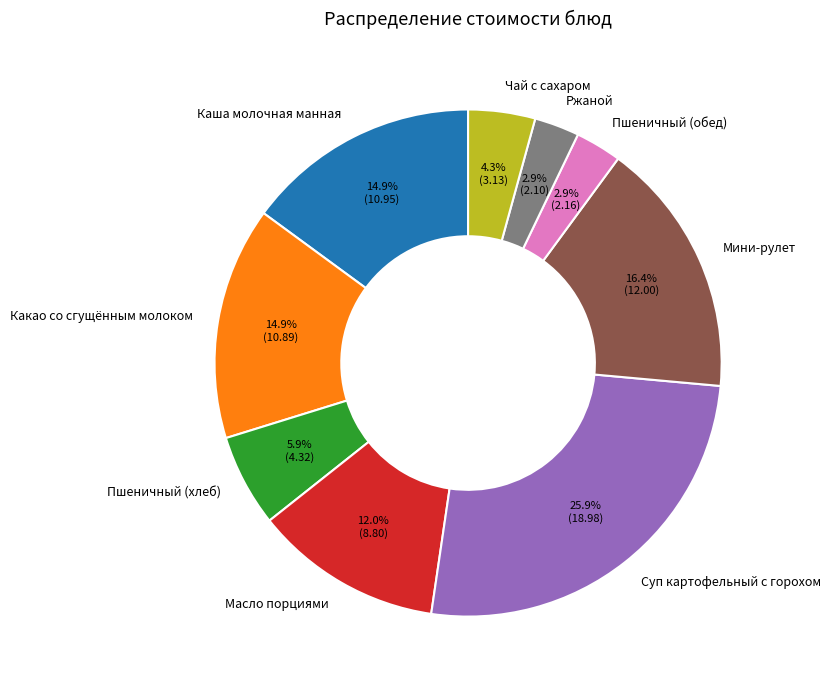

Which slice is the largest?

Суп картофельный с горохом